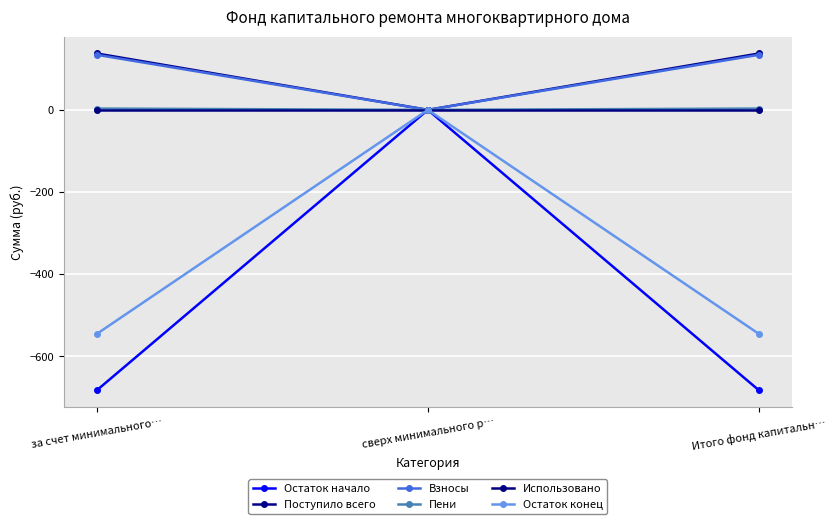

Reading right to left, extract all data points from this chart.

Остаток начало: -682.8	0.0	-682.8
Поступило всего: 137.3	0.0	137.3
Взносы: 134.2	0.0	134.2
Пени: 3.2	0.0	3.2
Использовано: 0.0	0.0	0.0
Остаток конец: -545.5	0.0	-545.5